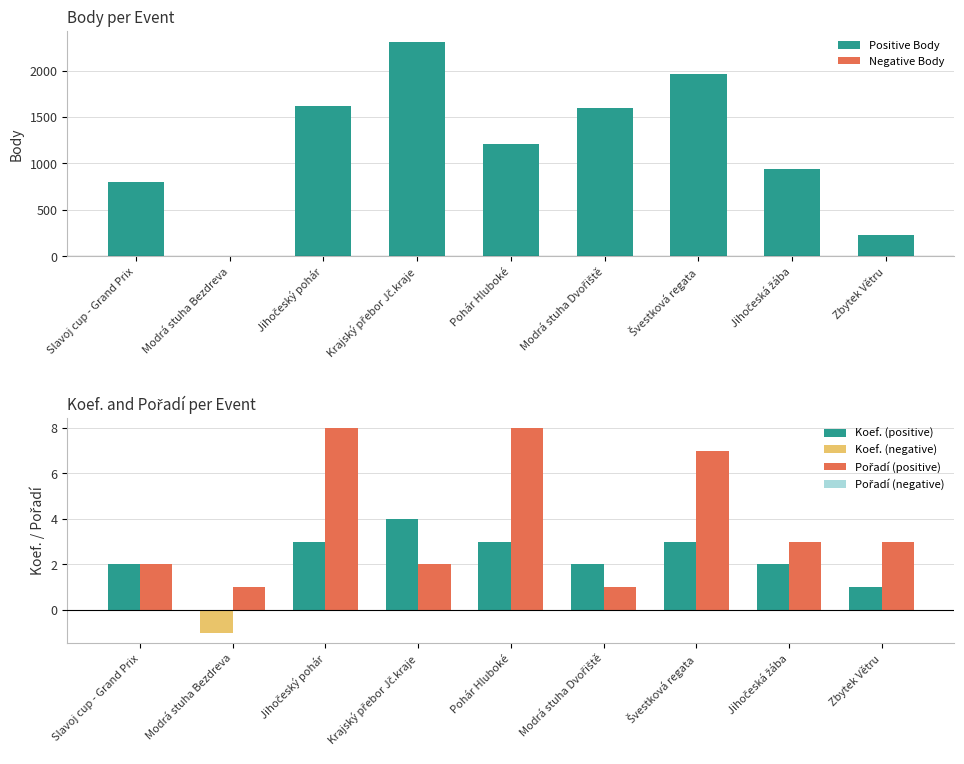

The Positive Body series shows 3143 at Švestková regata. True or false?

False